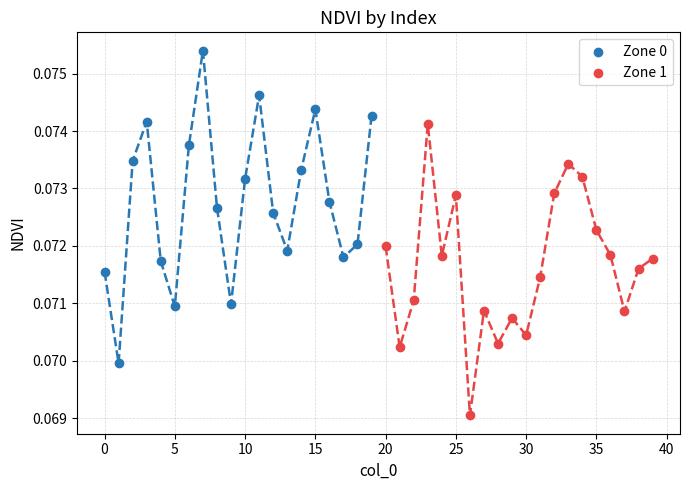

Which series contains the highest Y value?

Zone 0